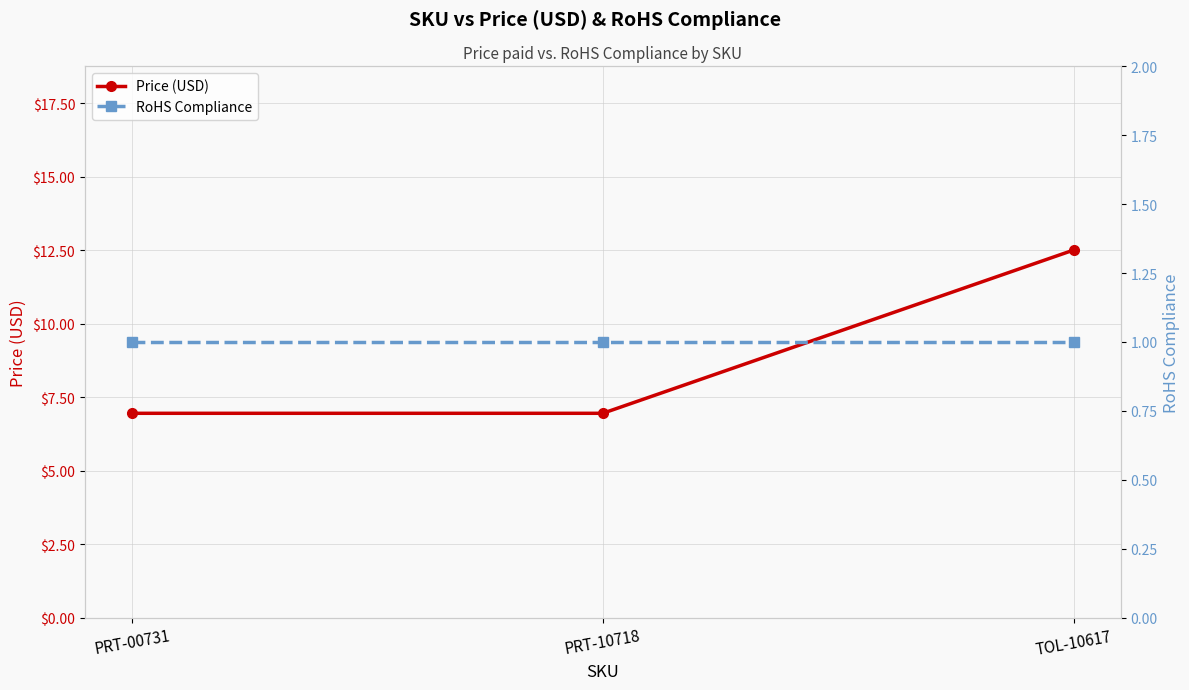

What is the sum of all Price (USD) values?

26.4